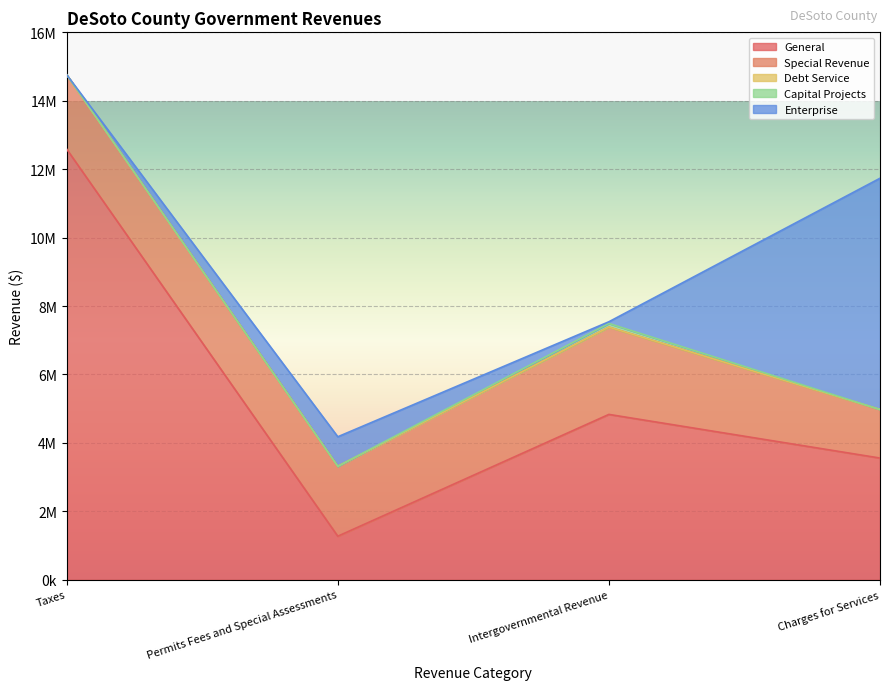

How many distinct data groups are displayed?

5